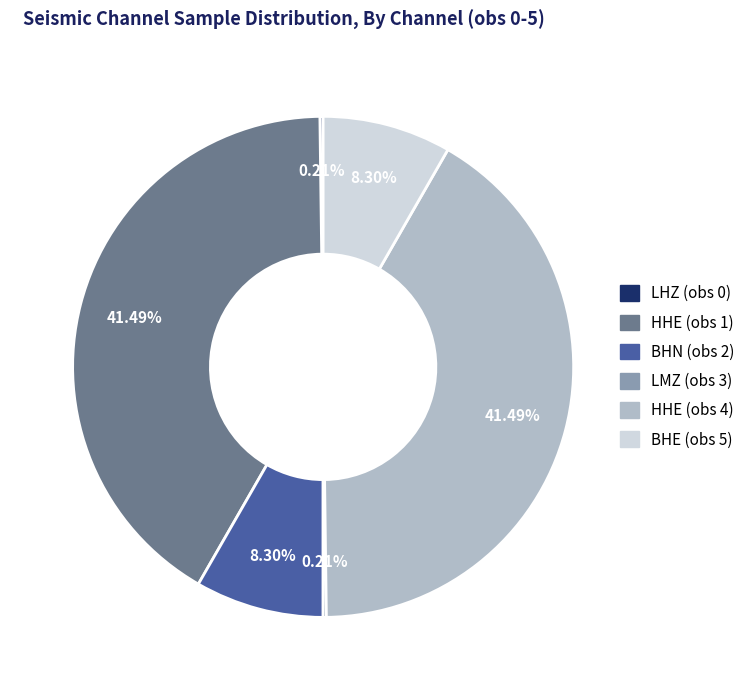

True or false: BHE (obs 5) accounts for 1% of the total.

False